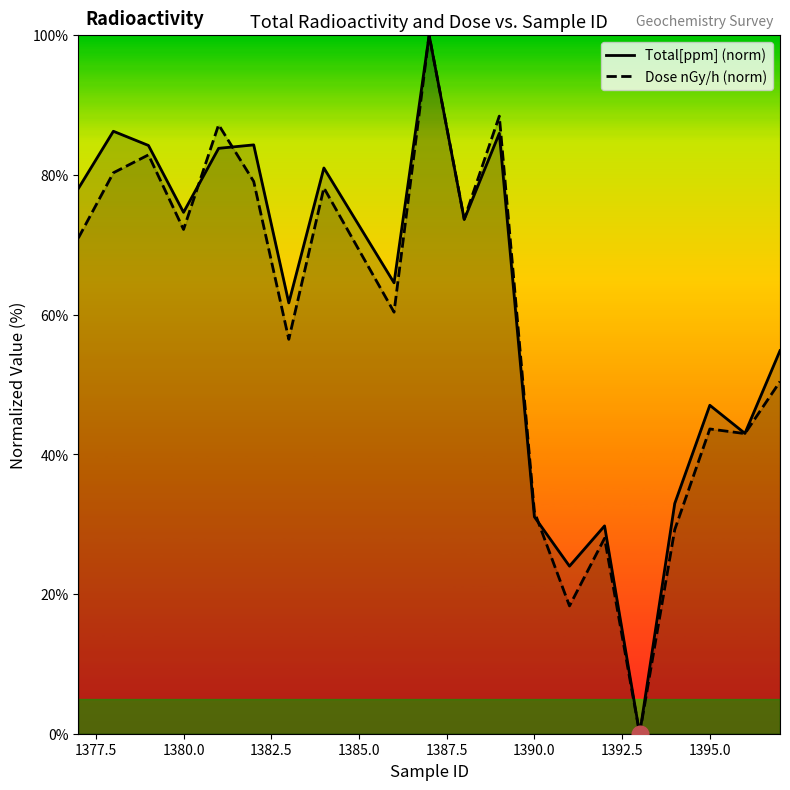

True or false: Total[ppm] (norm) and Dose nGy/h (norm) cross at least once.

True